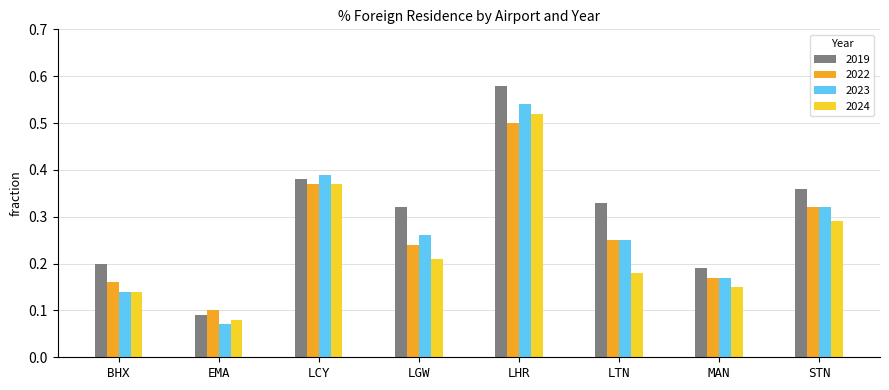

Which series has the largest range (max minus min)?

2019